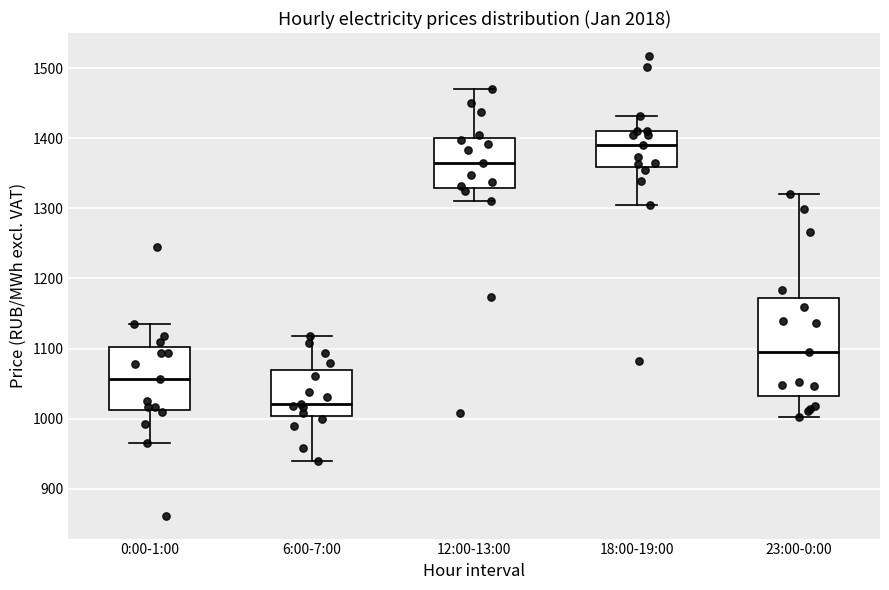

Which box's median line is the lowest?

6:00-7:00